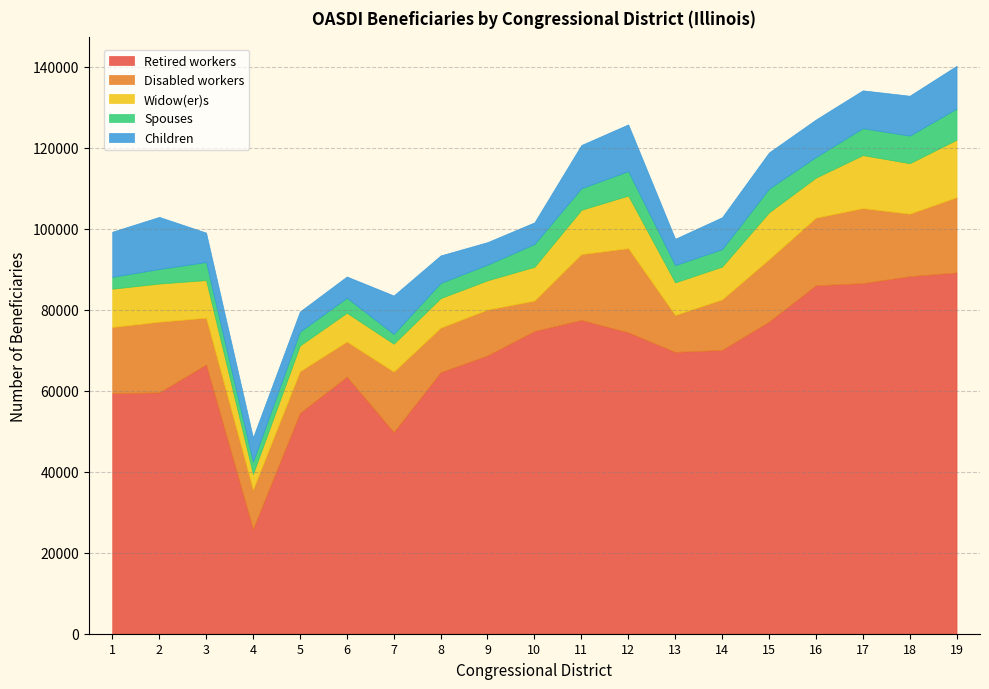

At which label does Spouses reach its minimum?

7